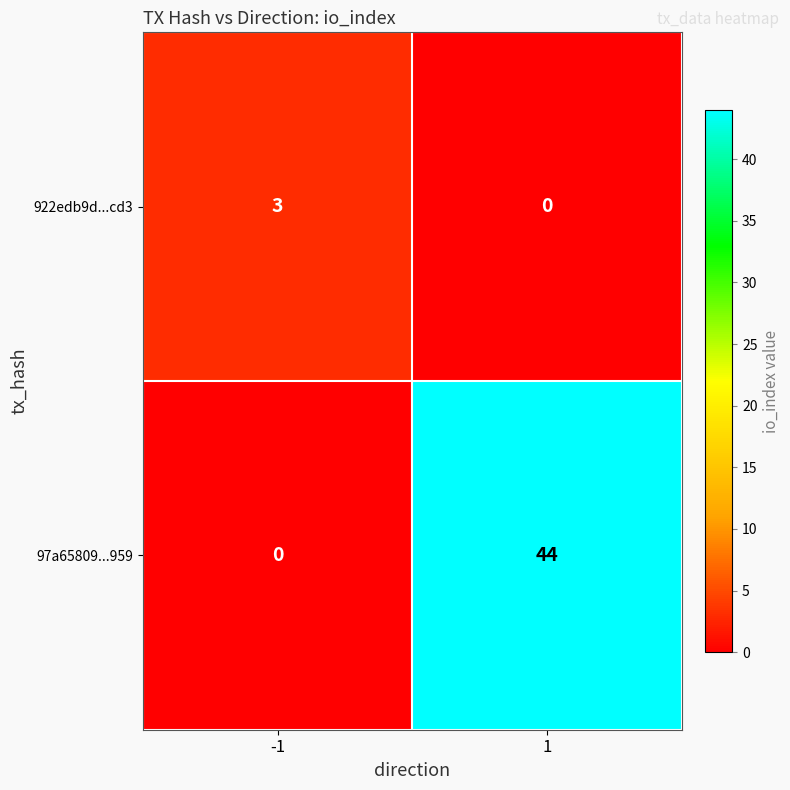

What is the spread (max minus min) of values at -1?

3